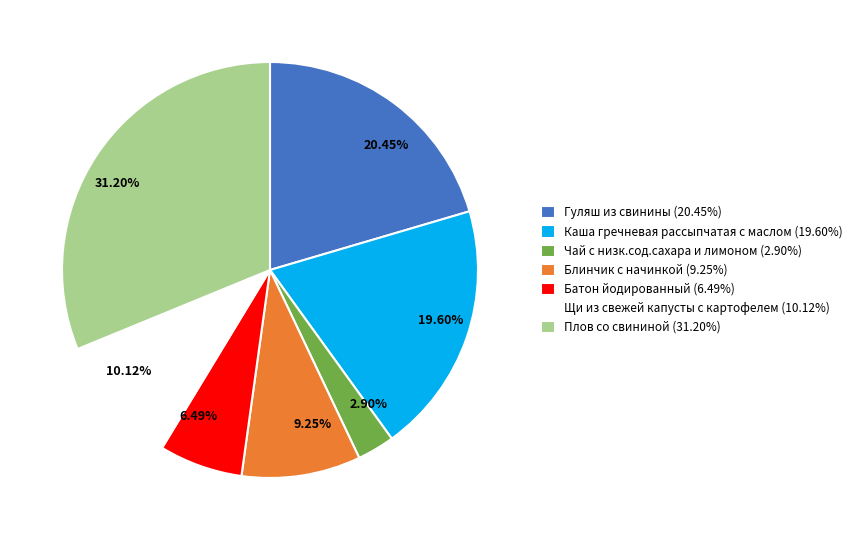

Is it true that Плов со свининой is 19% of the pie?

False